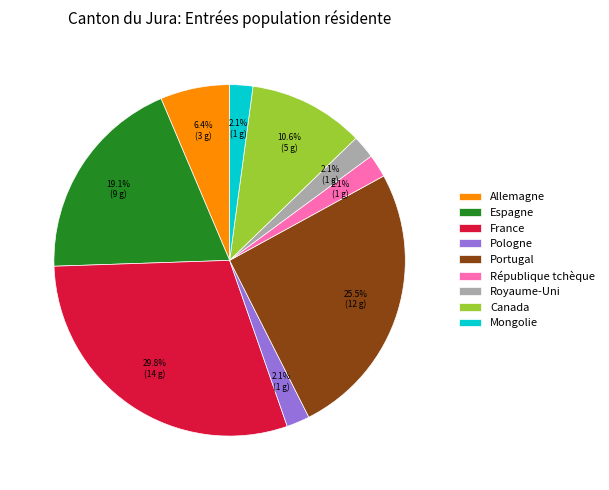

Count the number of slices in the pie.

9